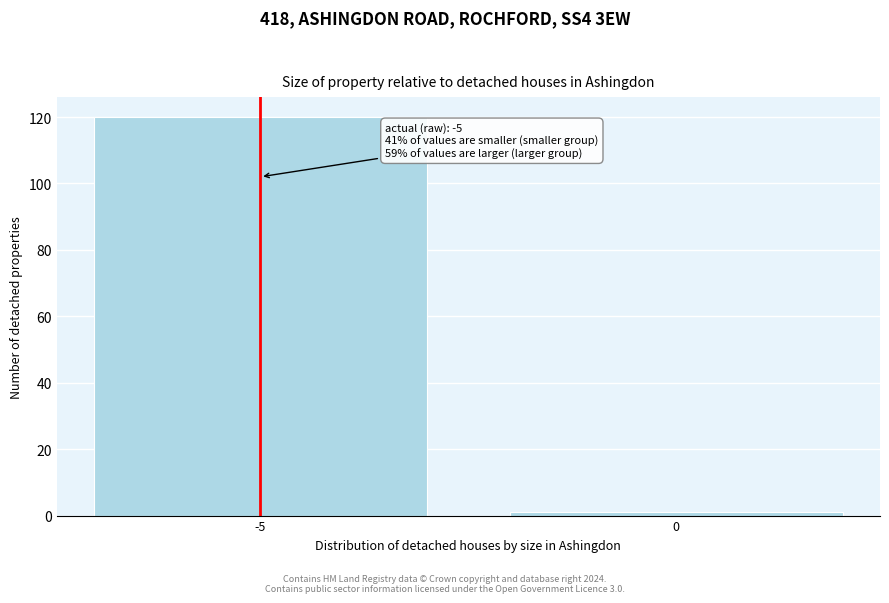

Reading left to right, transcribe all the data shown in this chart.

120	1